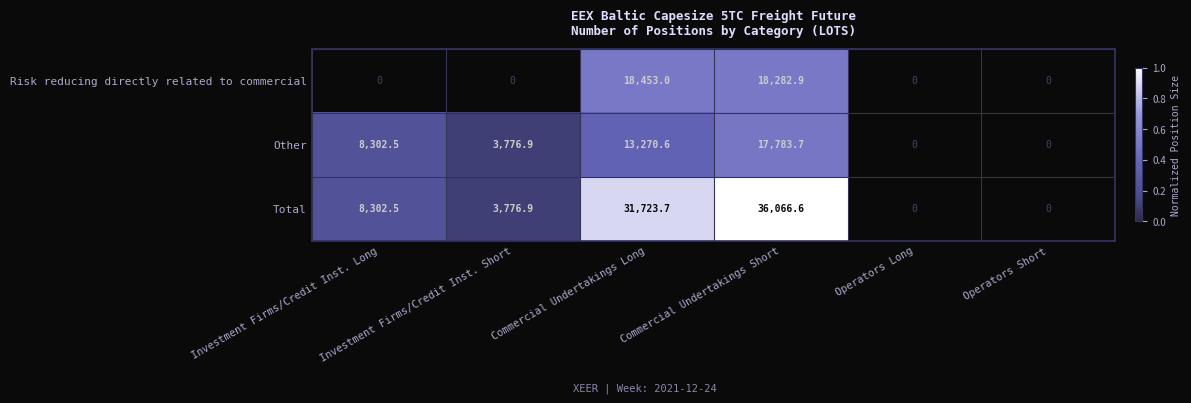

What is the greatest value displayed?

36066.6